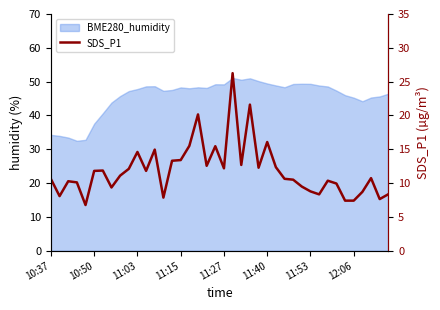

How many points are higher than both their immediate neighbors (excluding endpoints)?

11